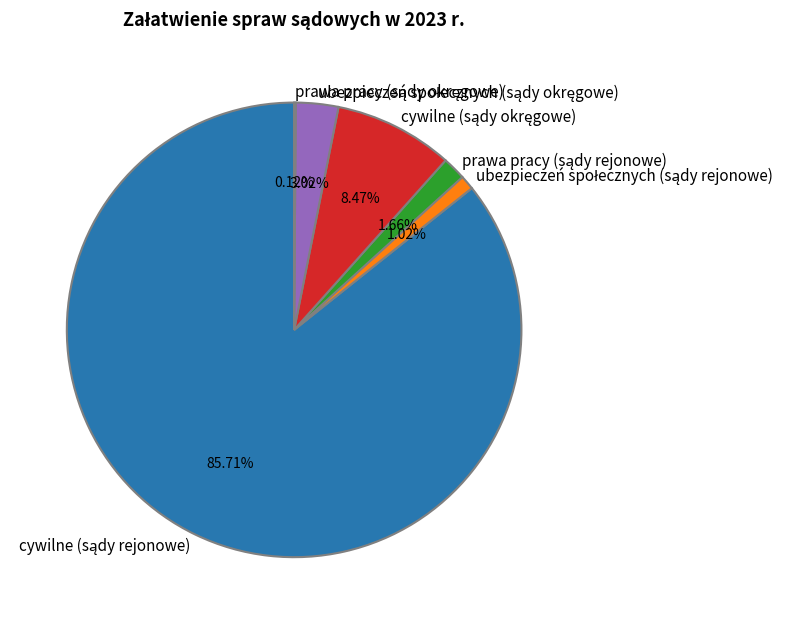

Does any single category account for the majority?

Yes